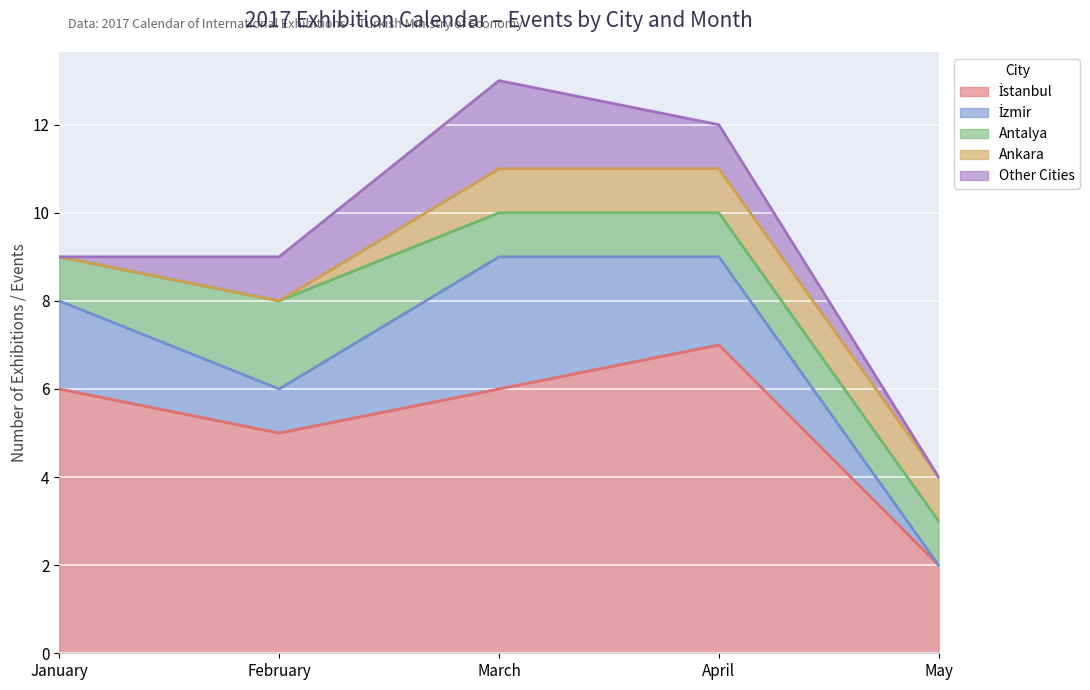

Which series has the widest spread of values?

İstanbul